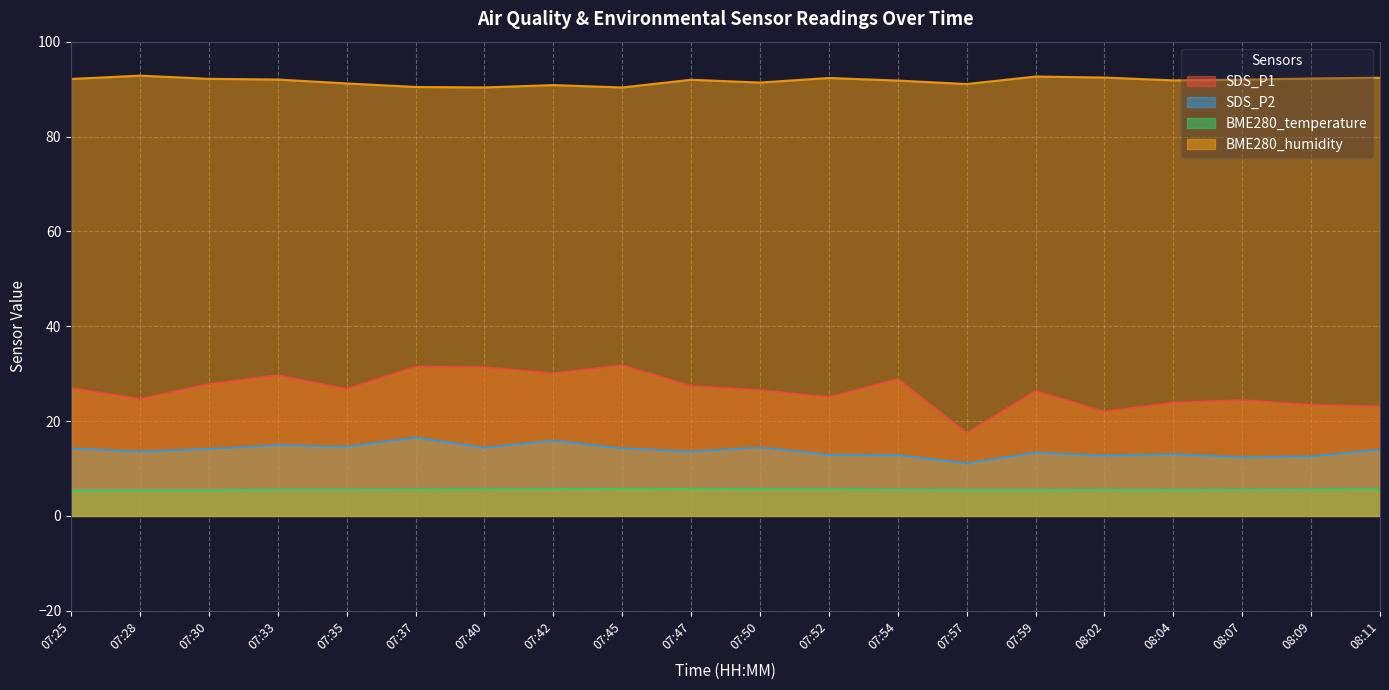

What position from the left is 08:04?

17